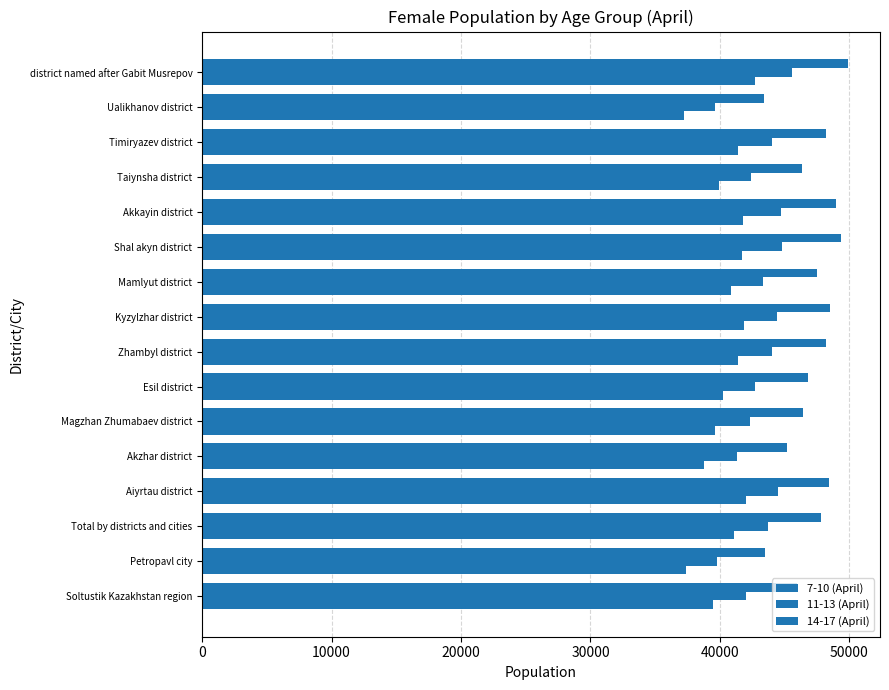

List the series in order of their peak value, lowest first.

7-10 (April), 11-13 (April), 14-17 (April)